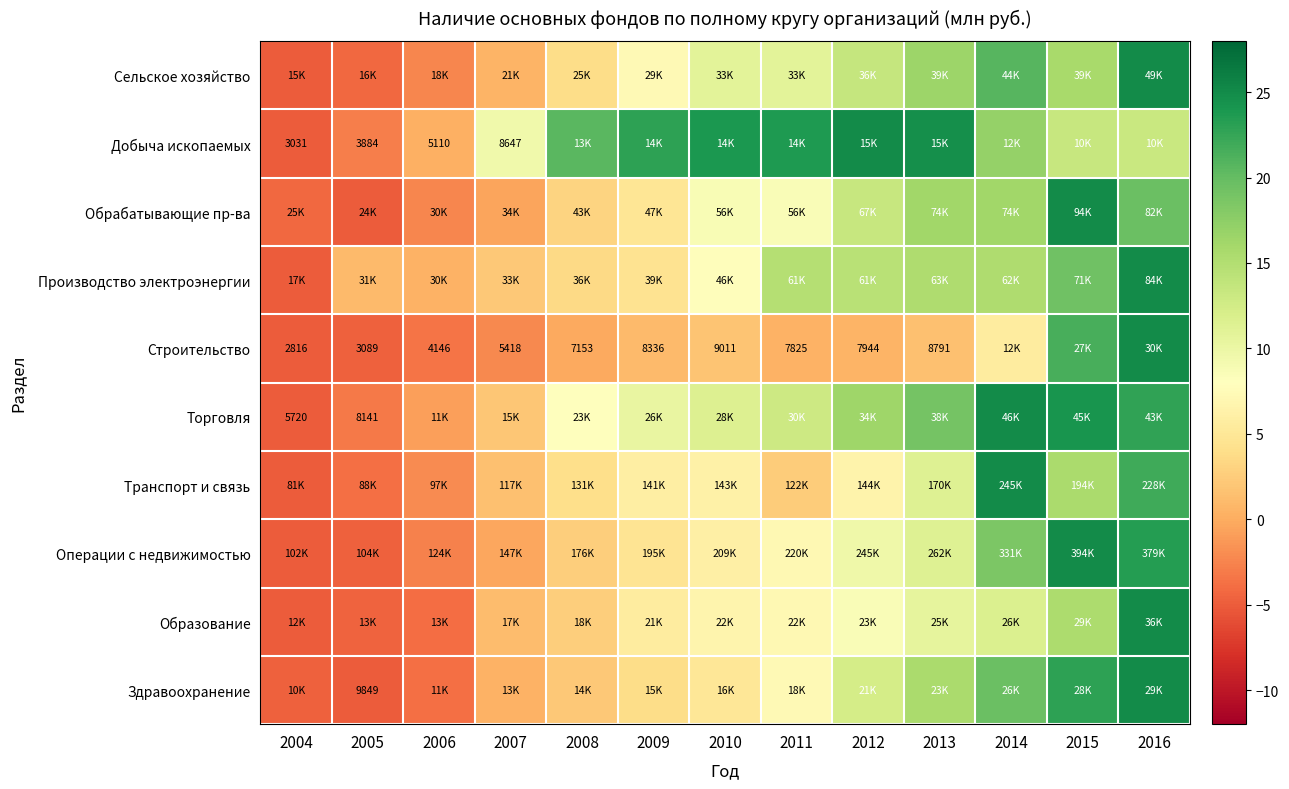

What is the difference between the highest and lowest values at 2009?

21.8